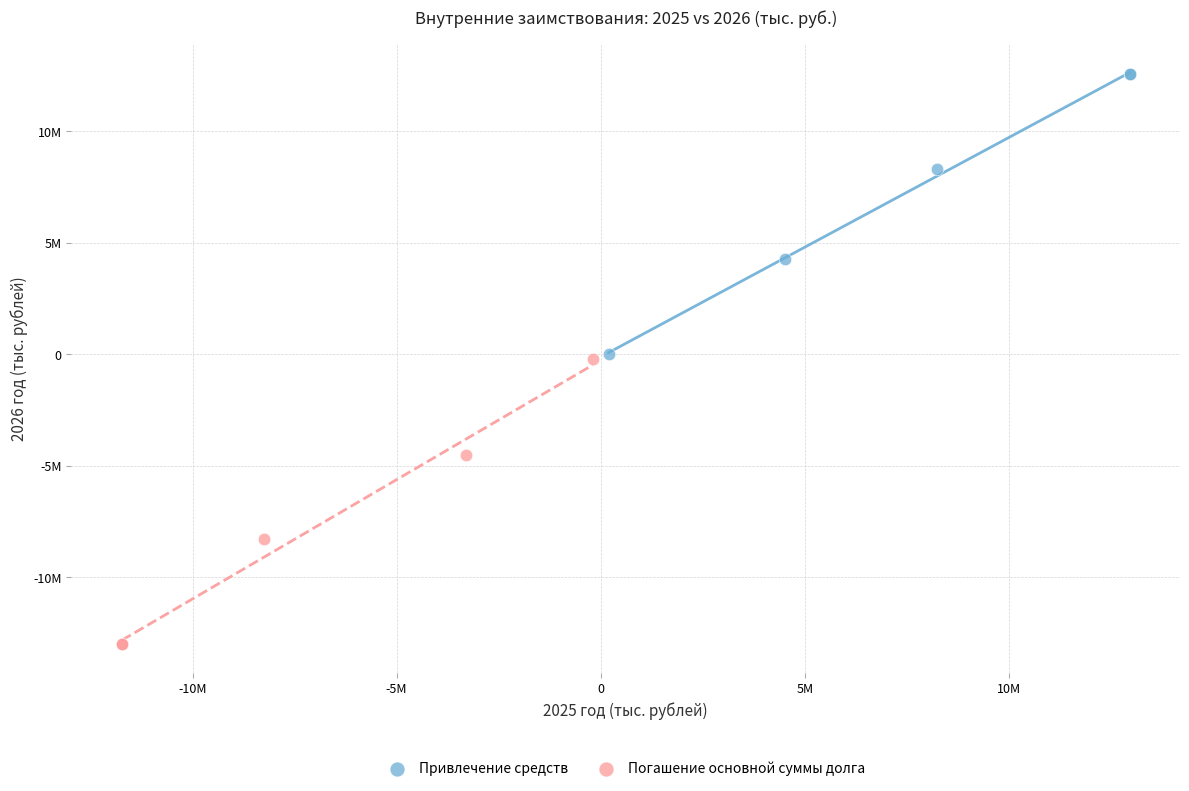

Which series reaches the maximum Y coordinate?

Привлечение средств